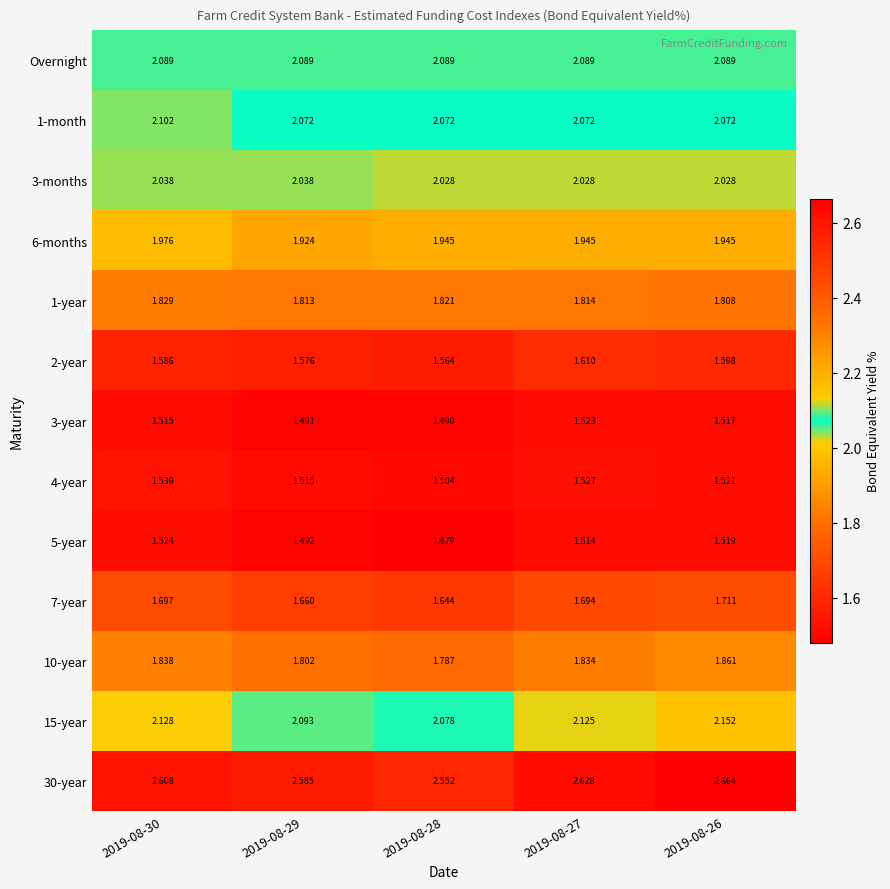

Is the value of 15-year at 2019-08-27 greater than the value of 7-year at 2019-08-29?

Yes